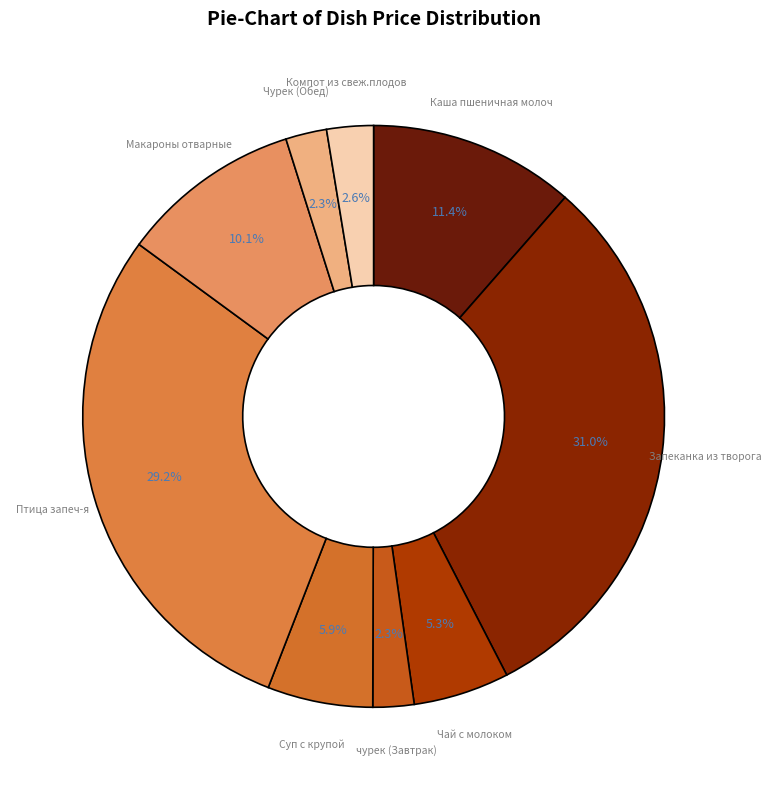

Count the number of slices in the pie.

9